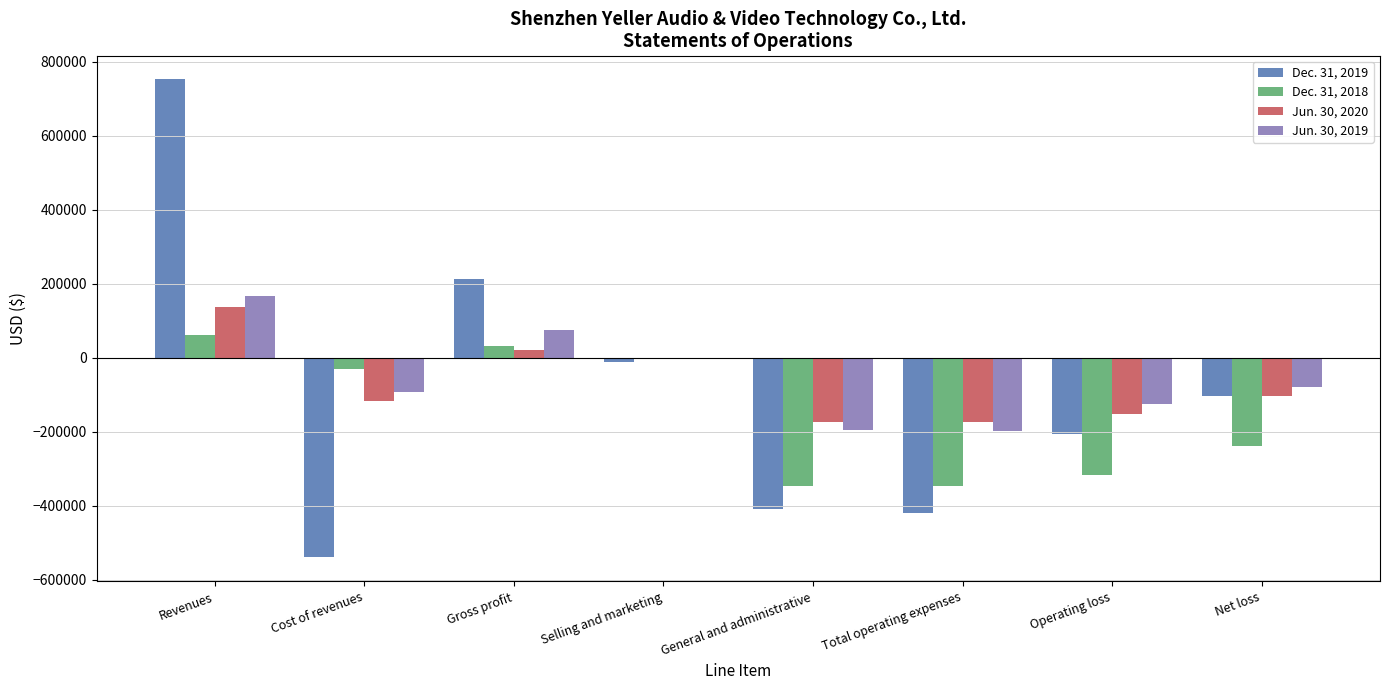

What is the sum of all Jun. 30, 2019 values?

-448676